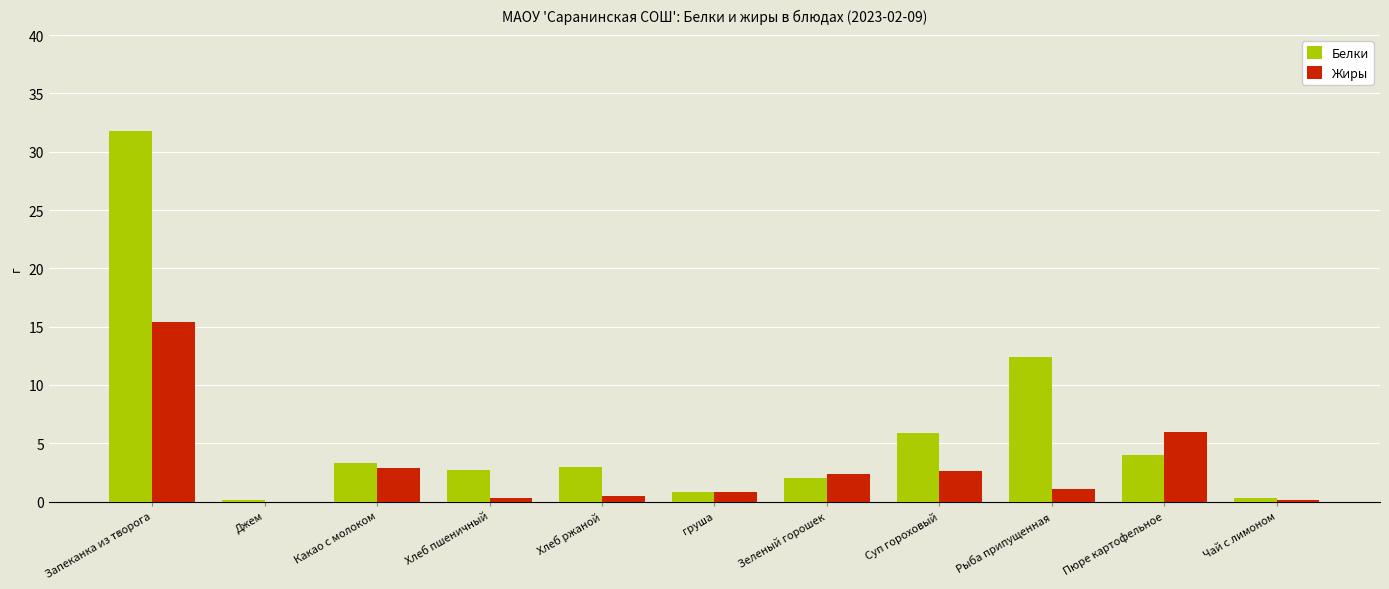

Are the bars grouped side by side (vs. stacked)?

Yes